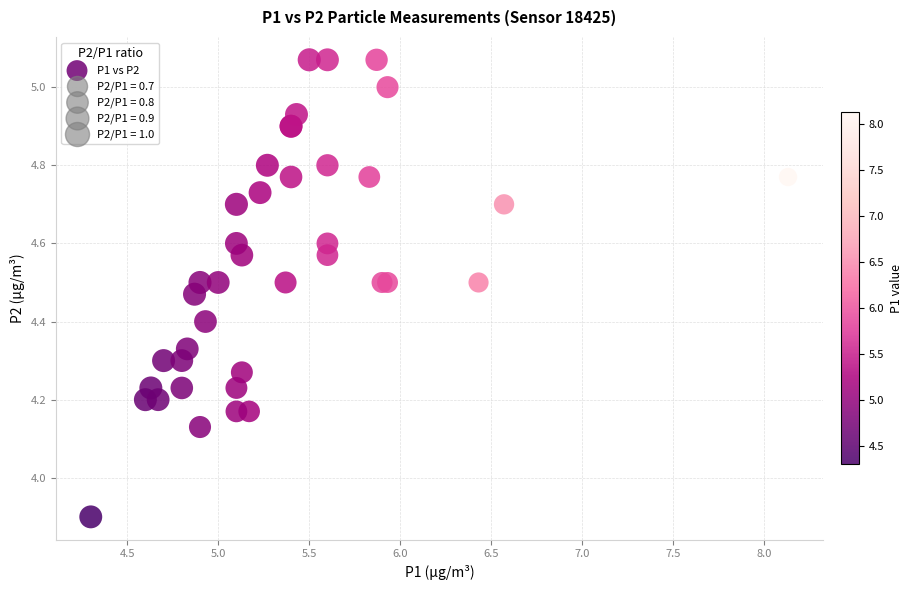

What Y value in the scatter plot is closest to 4?

3.9